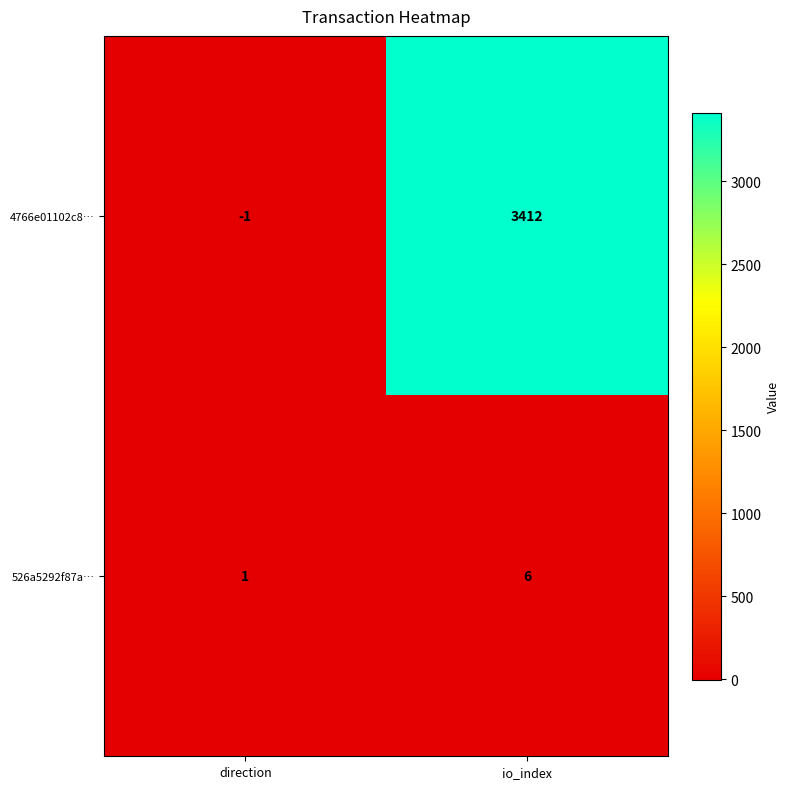

The value of 4766e01102c8… at io_index is 5650. True or false?

False